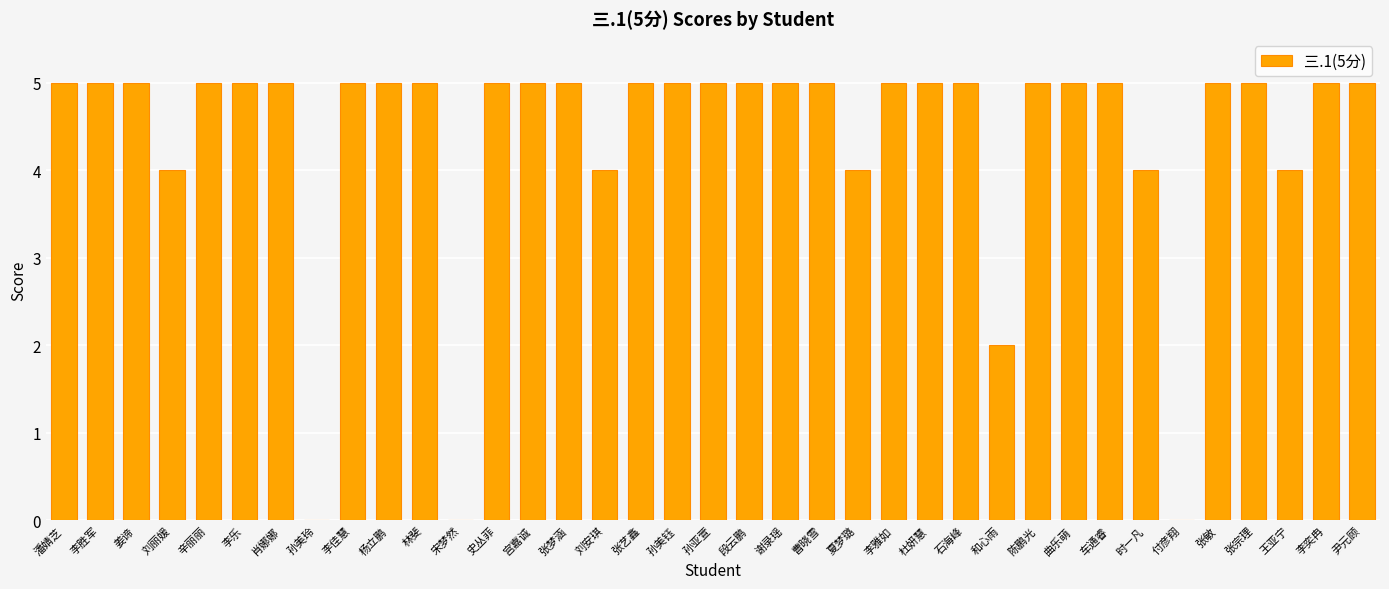

How many values are between 5 and 6?

28